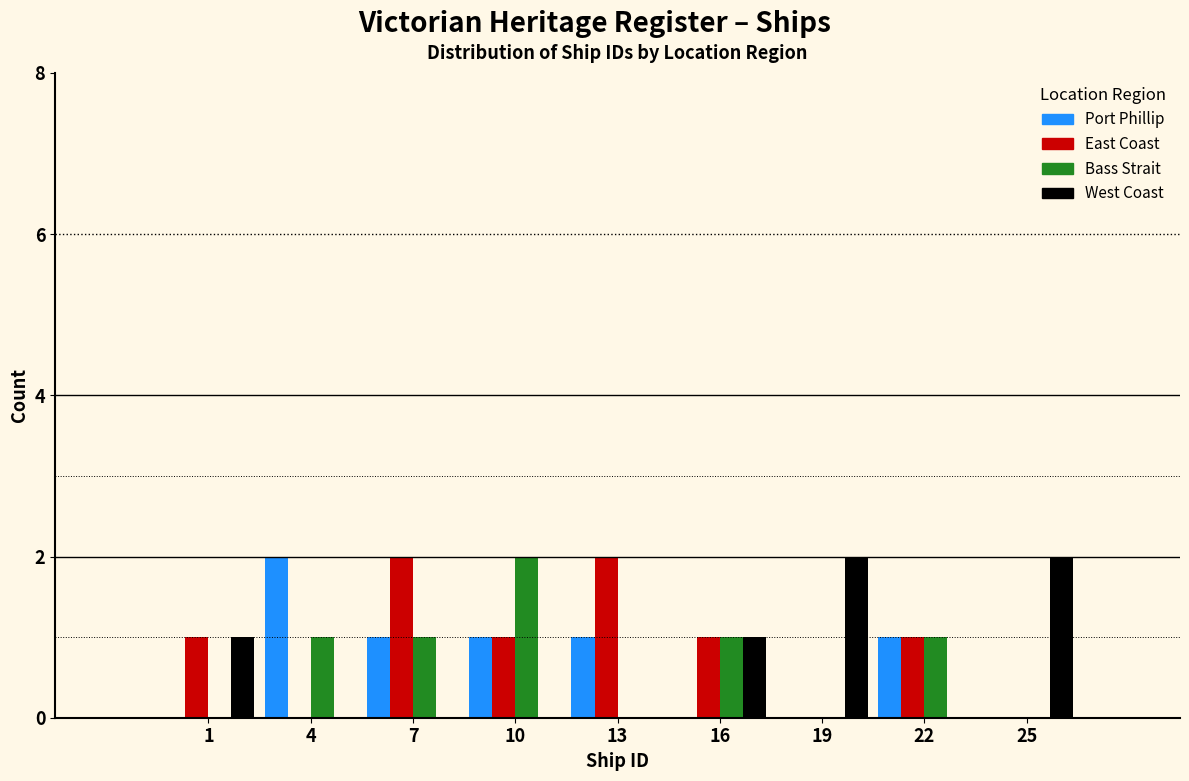

What is the sum of all Bass Strait values?

6